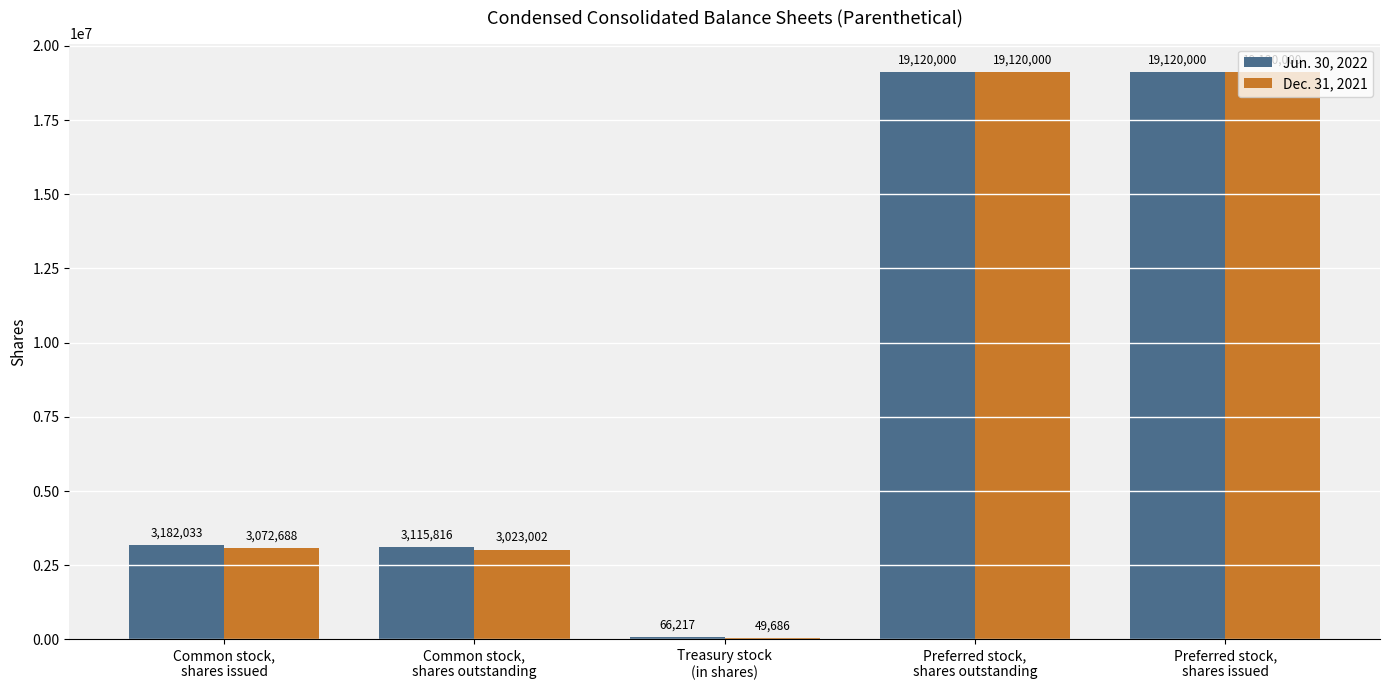

Read the Jun. 30, 2022 value at Preferred stock,
shares issued.

19120000